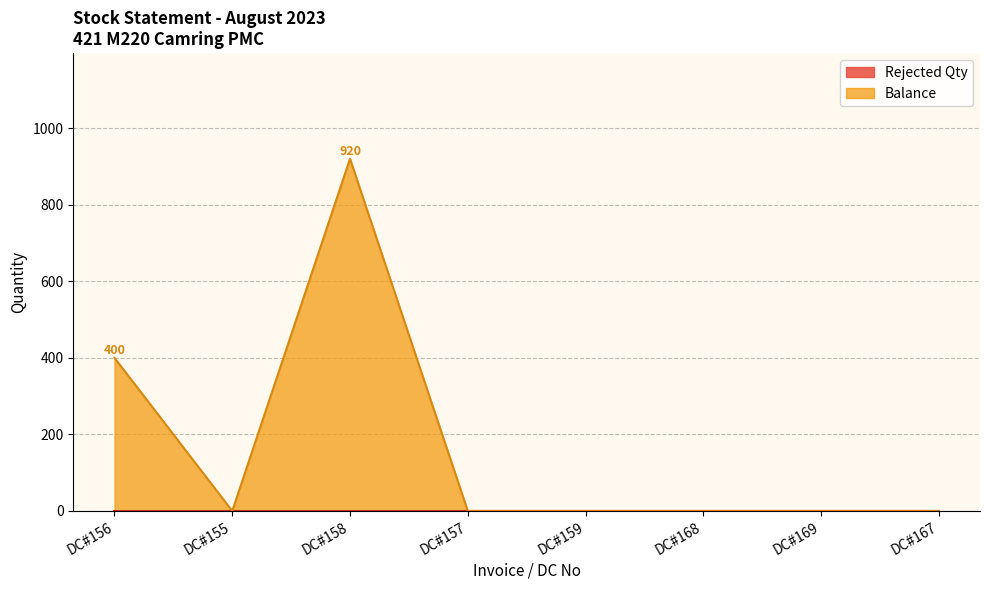

Is it true that Rejected Qty equals 0 at DC#155?

True